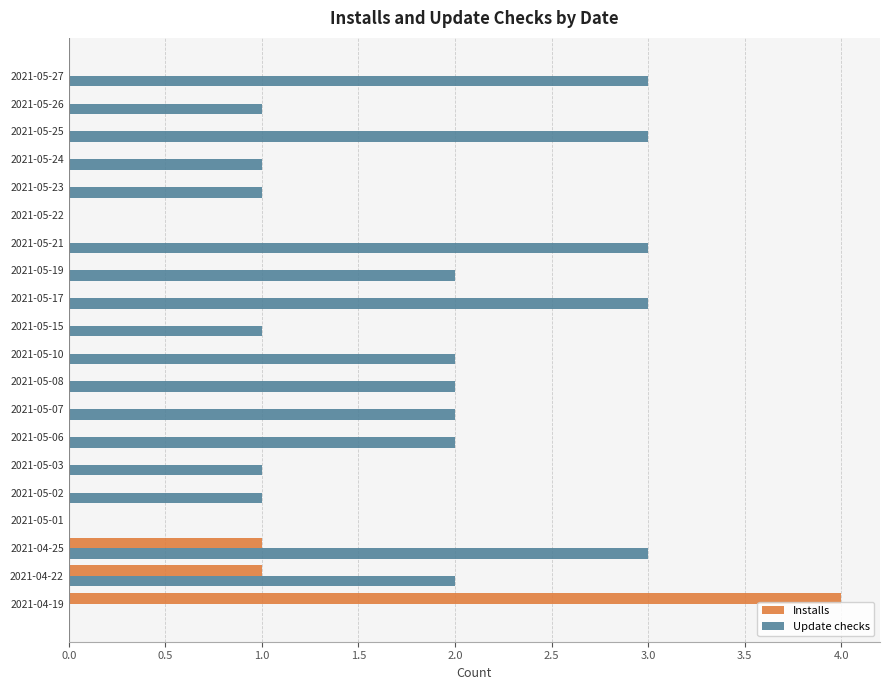

Which series changed the most between 2021-05-17 and 2021-05-24?

Update checks